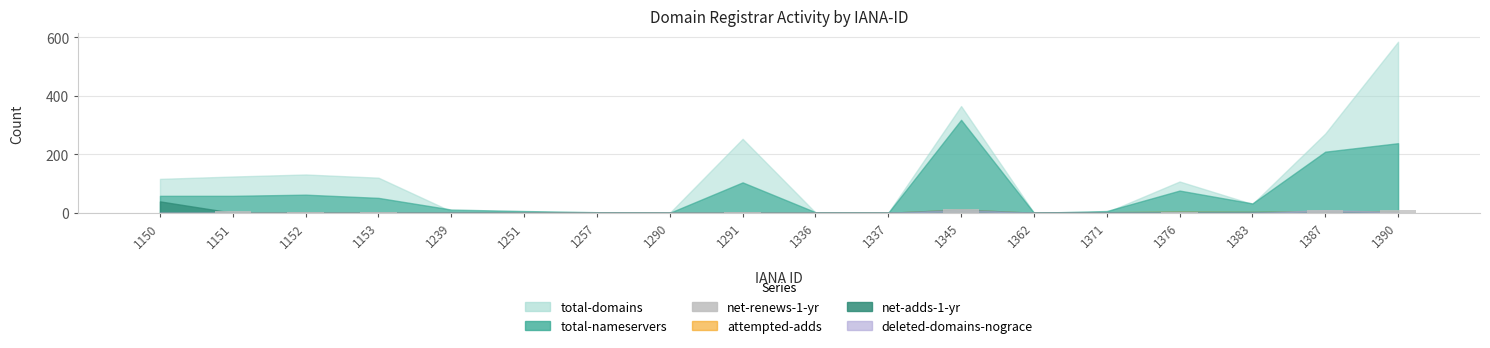

What is the greatest value displayed?

13